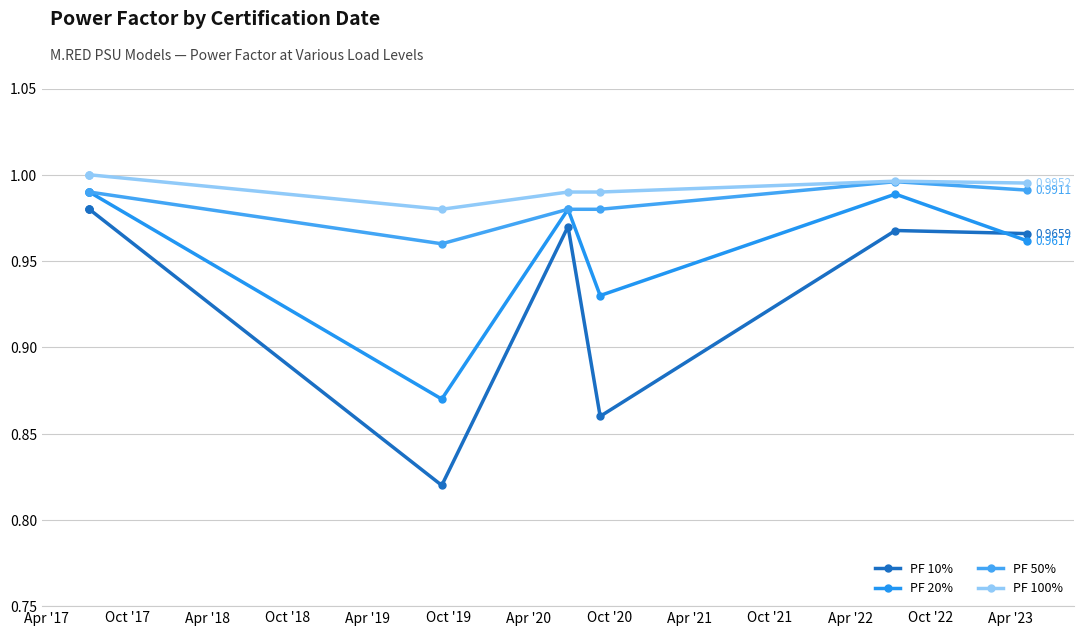

How many interior local valleys does the PF 20% series have?

2